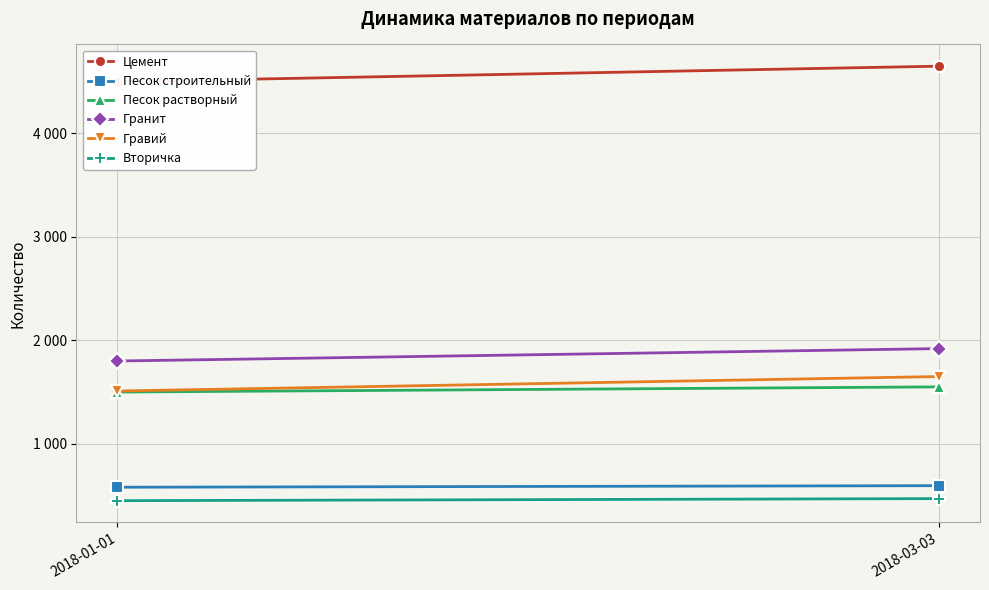

At how many categories does at least one series exceed 2406?

2